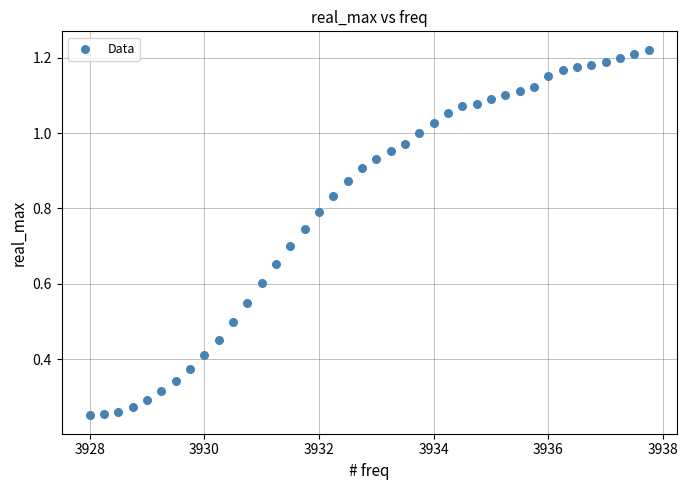

What is the range of X values (max minus min)?

9.8